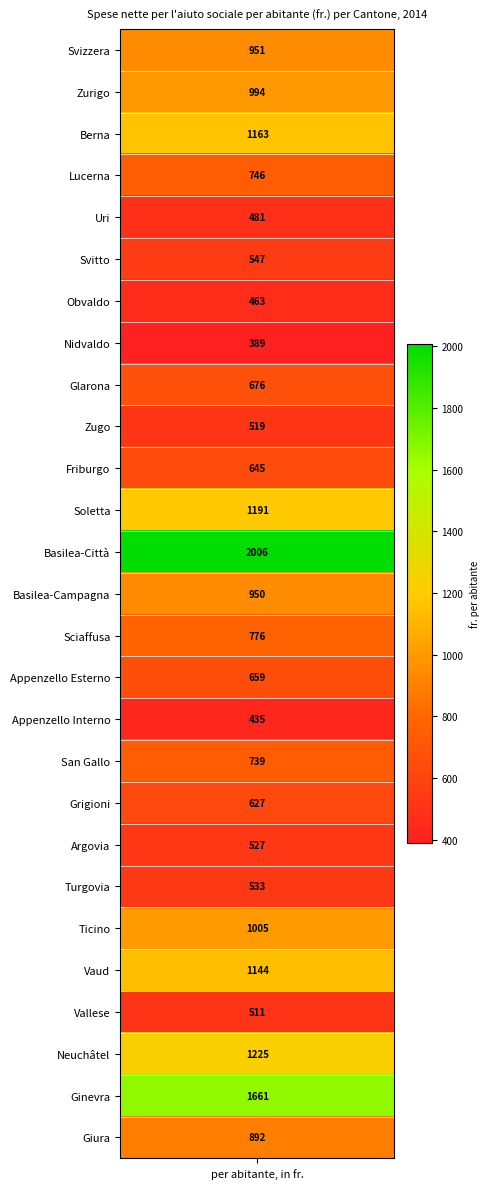

What is the minimum value shown in the chart?

389